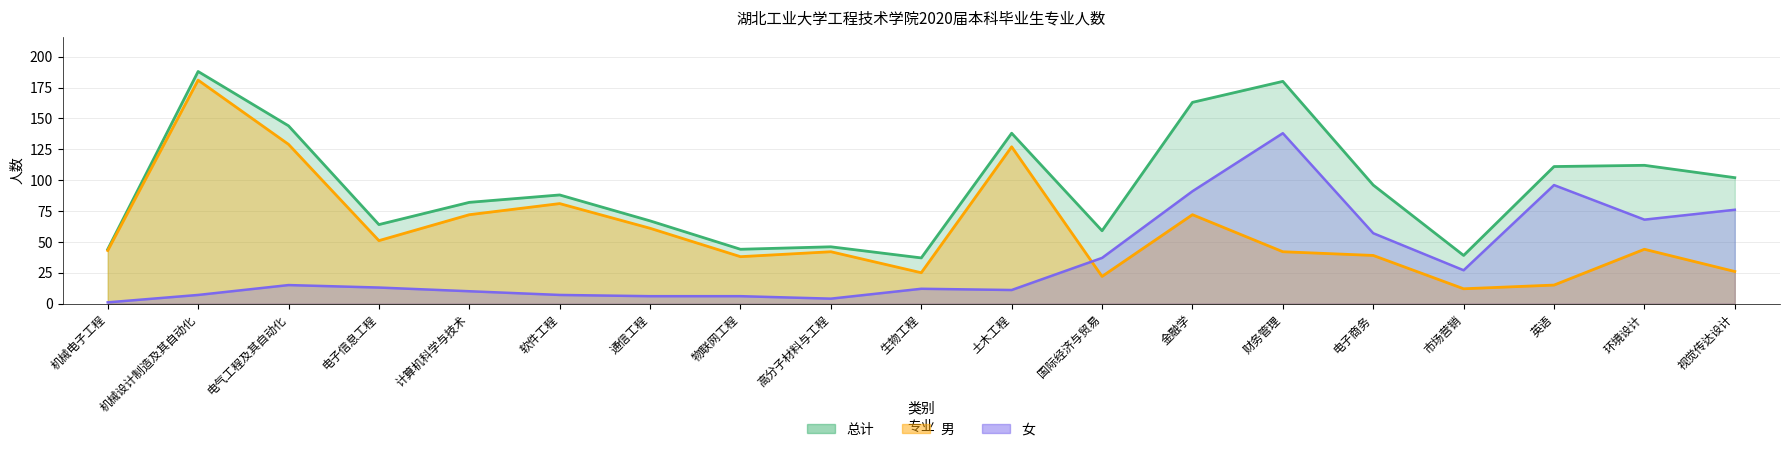

What is the average value of the 女 series?

36